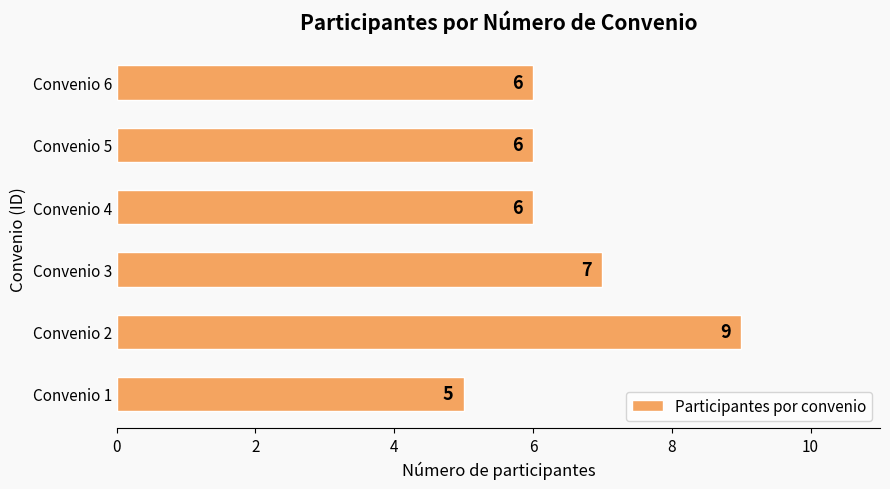

Does the chart contain any negative values?

No